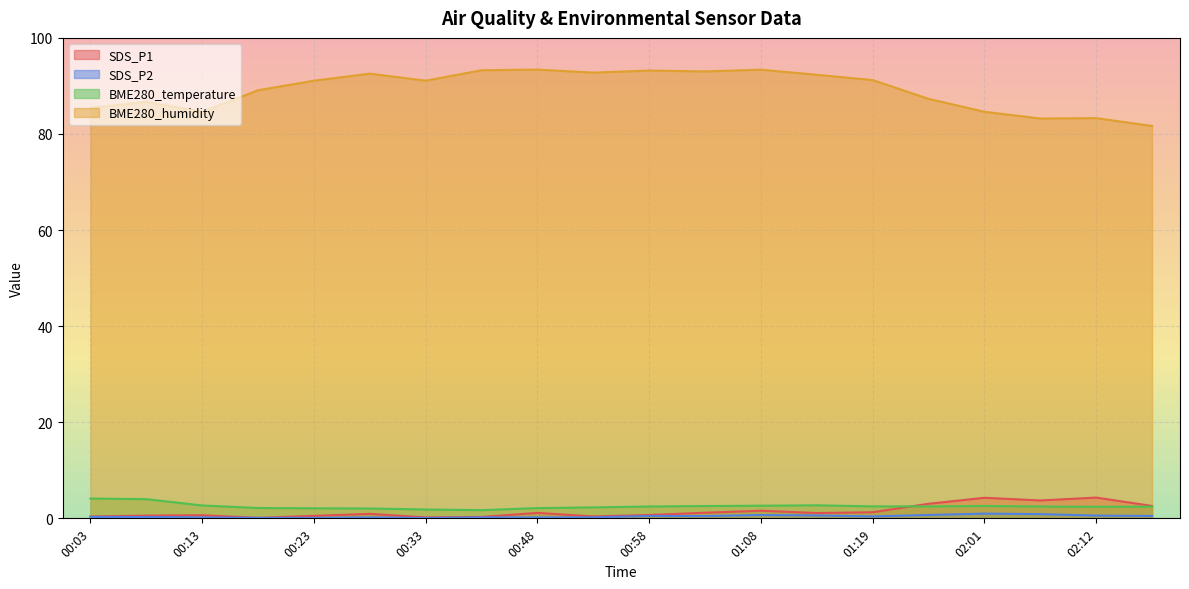

Which category has the highest value in the SDS_P1 series?

02:12